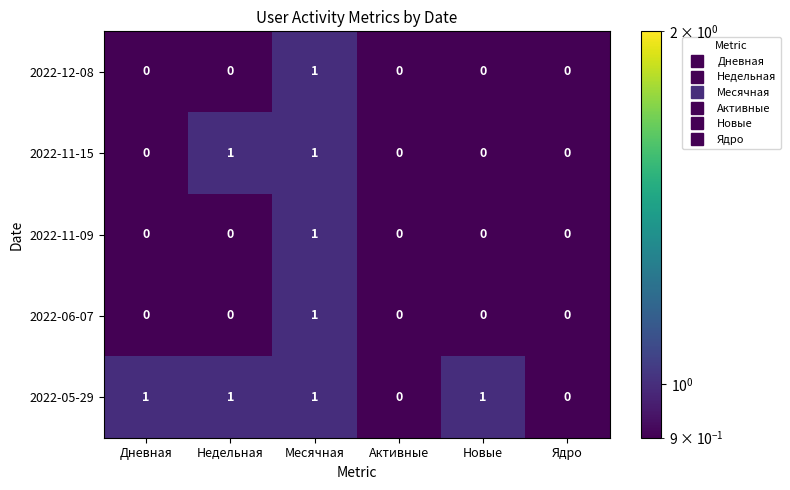

Count the 2022-06-07 values in the range 0 to 1.

6